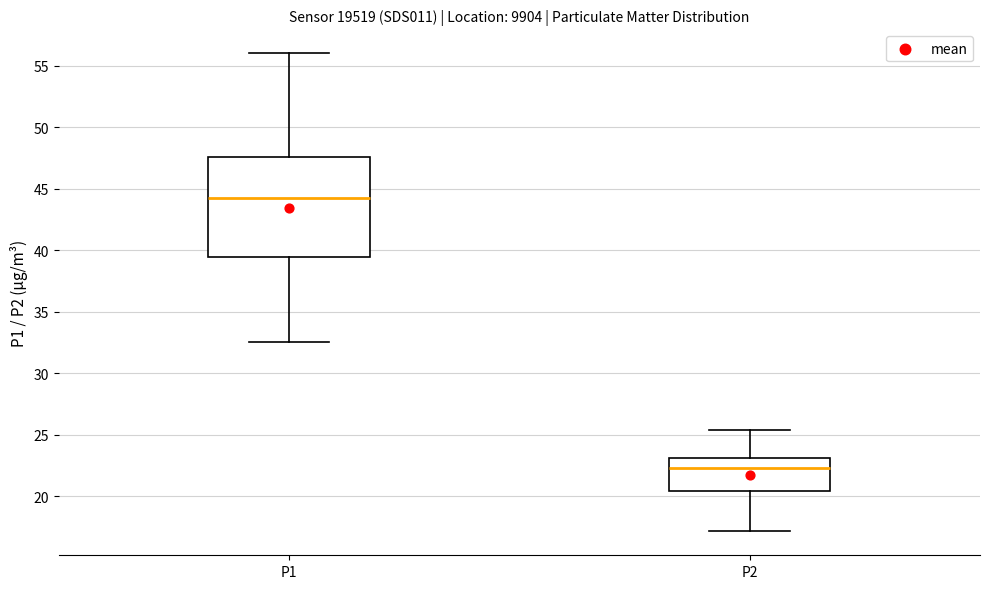

Which box has the lowest median line?

P2